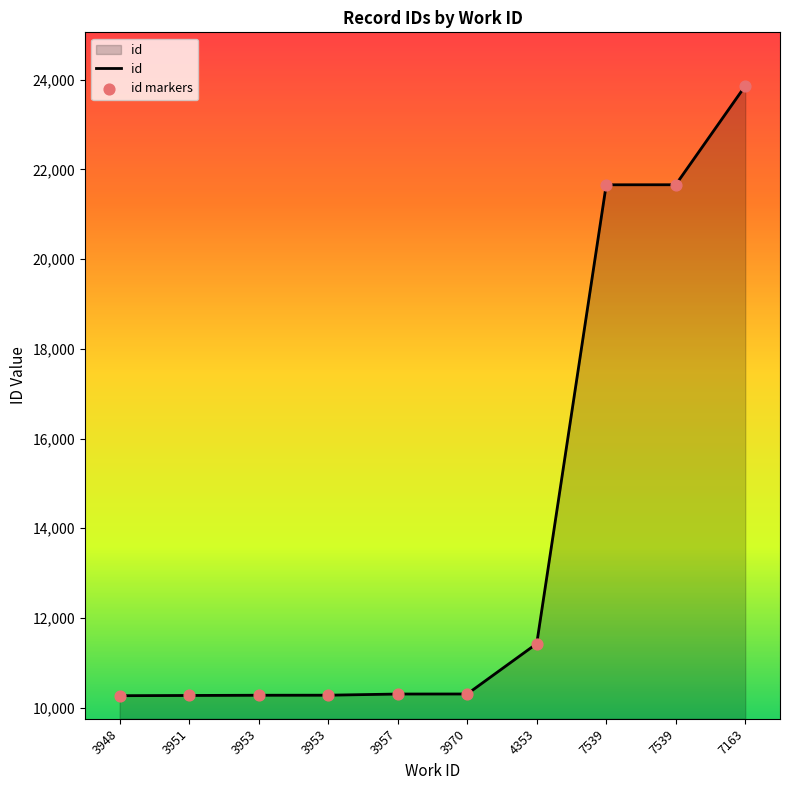

What is the ratio of the value at 3970 to the value at 3957?

1.0